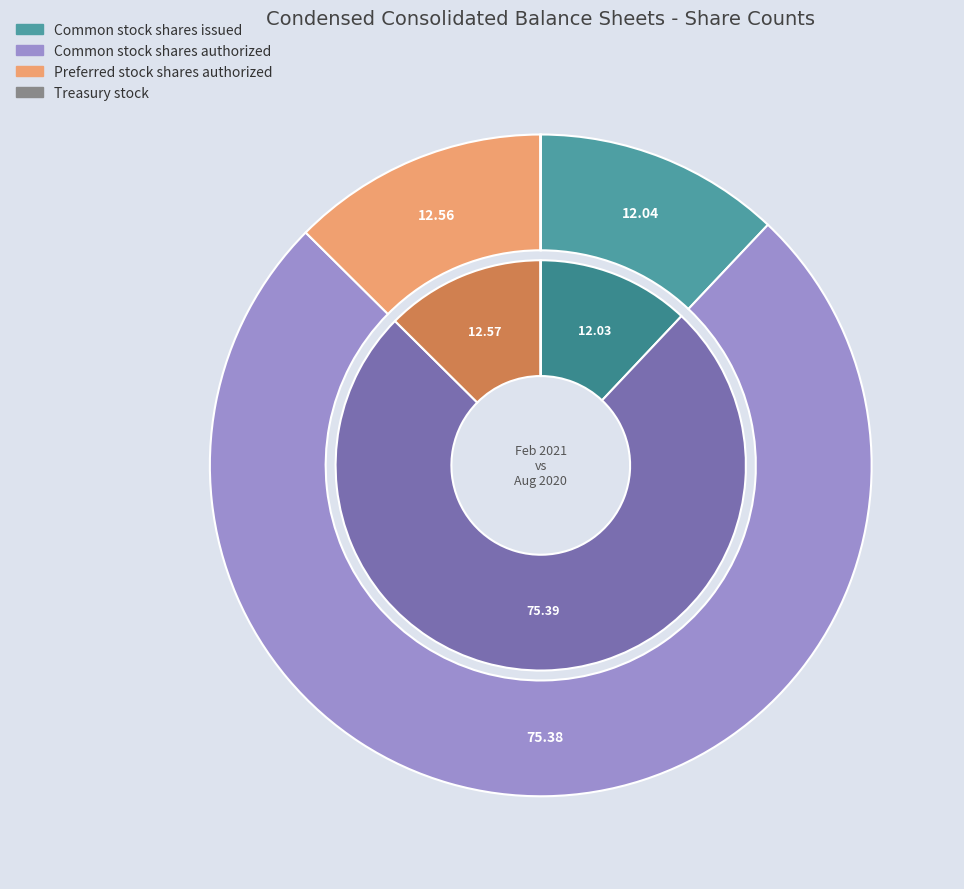

Combined, what portion of the pie is values_2020 and 2?

87.9%